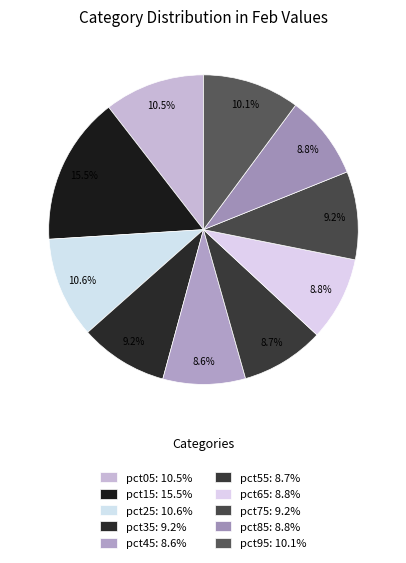

Does any single category account for the majority?

No